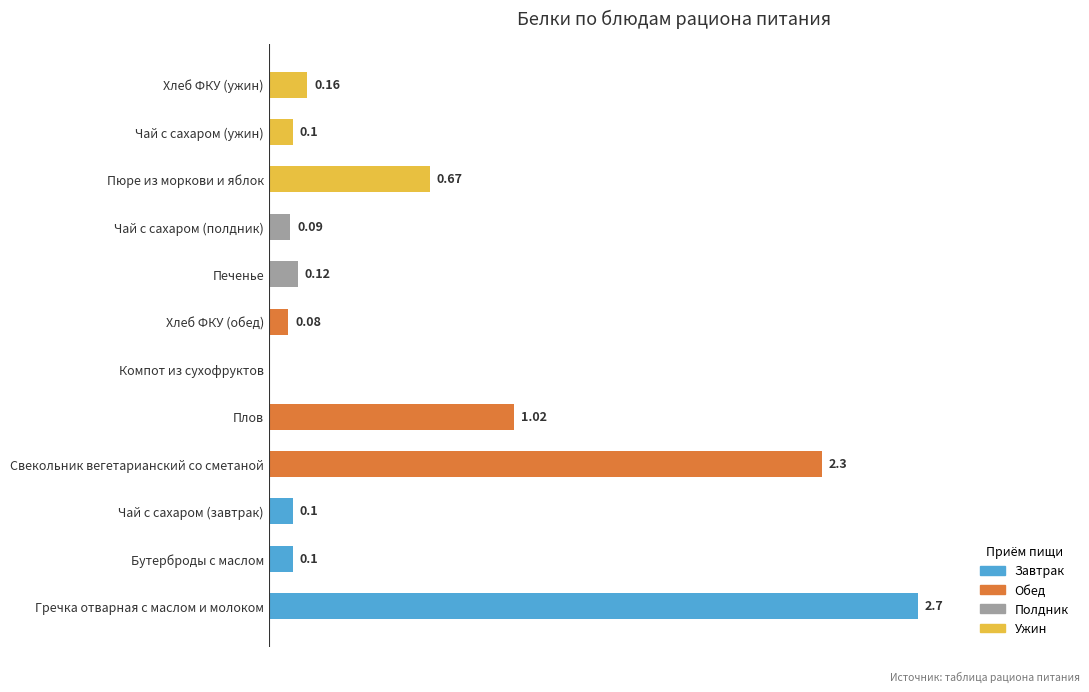

Between Бутерброды с маслом and Гречка отварная с маслом и молоком, which is larger?

Гречка отварная с маслом и молоком